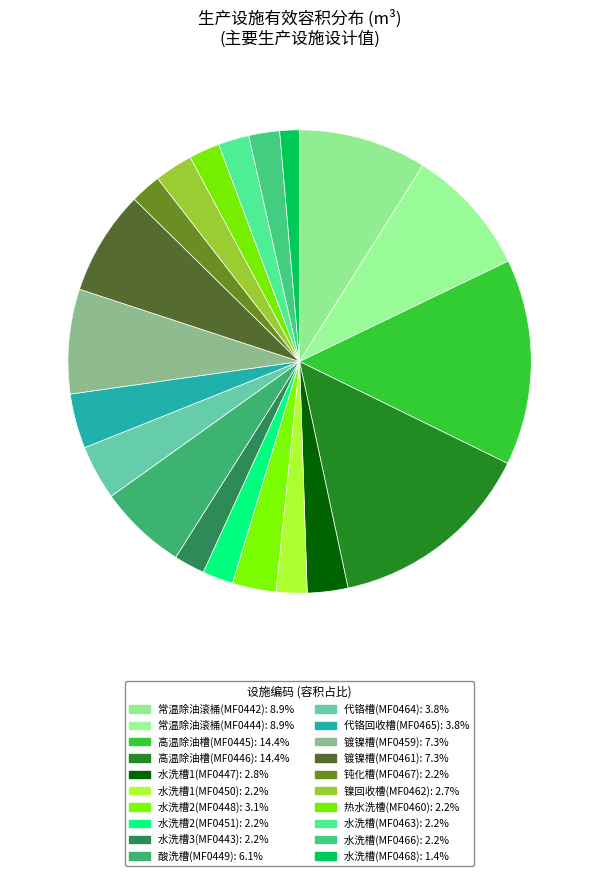

Which slice is the smallest?

MF0468